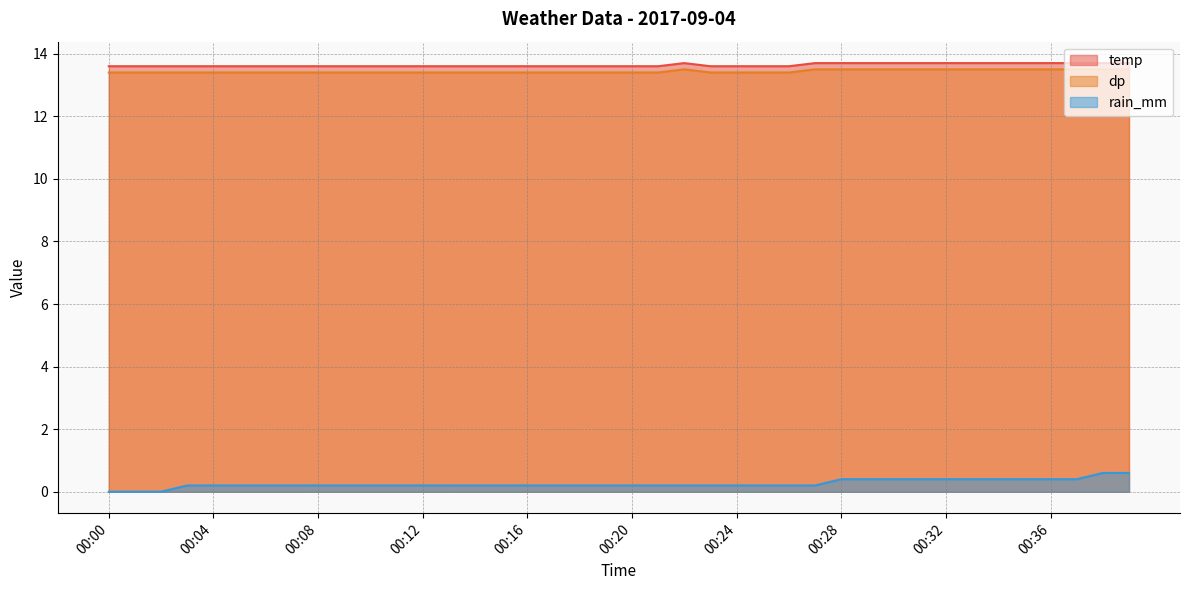

Which category has the lowest value in the temp series?

00:00